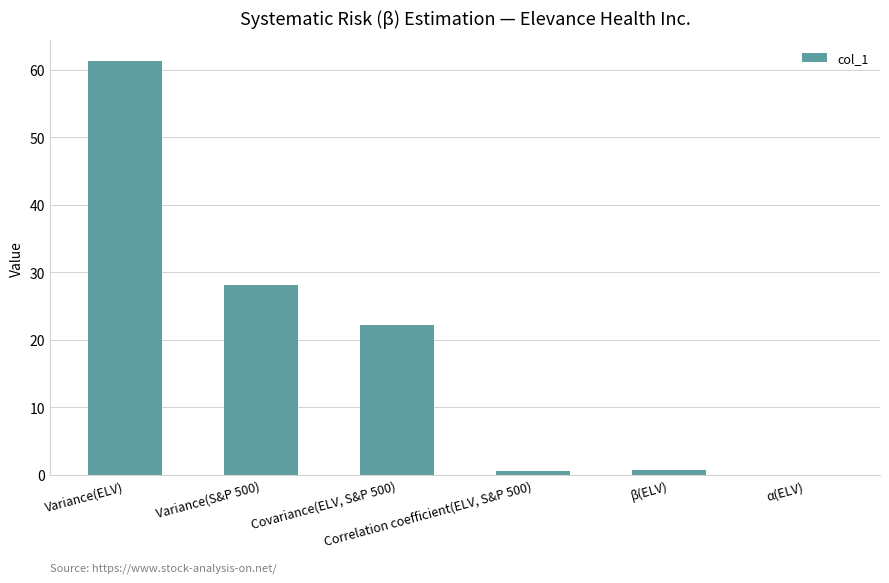

What is the sum of all values?

113.0